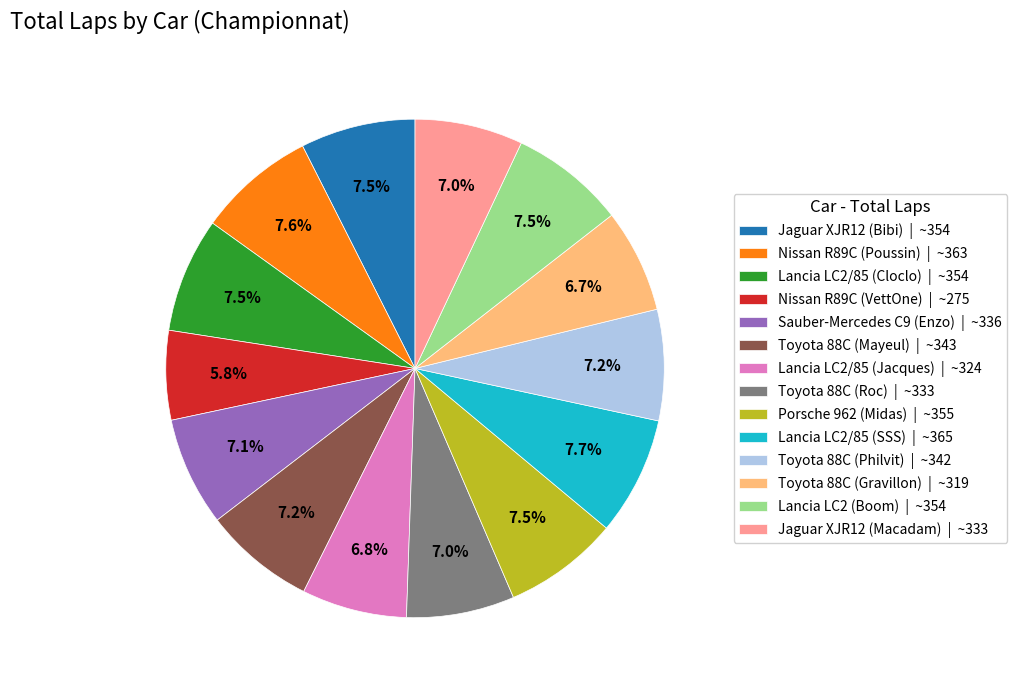

What is the ratio of the value at Toyota 88C (Philvit) | ~342 to the value at Nissan R89C (Poussin) | ~363?

0.9